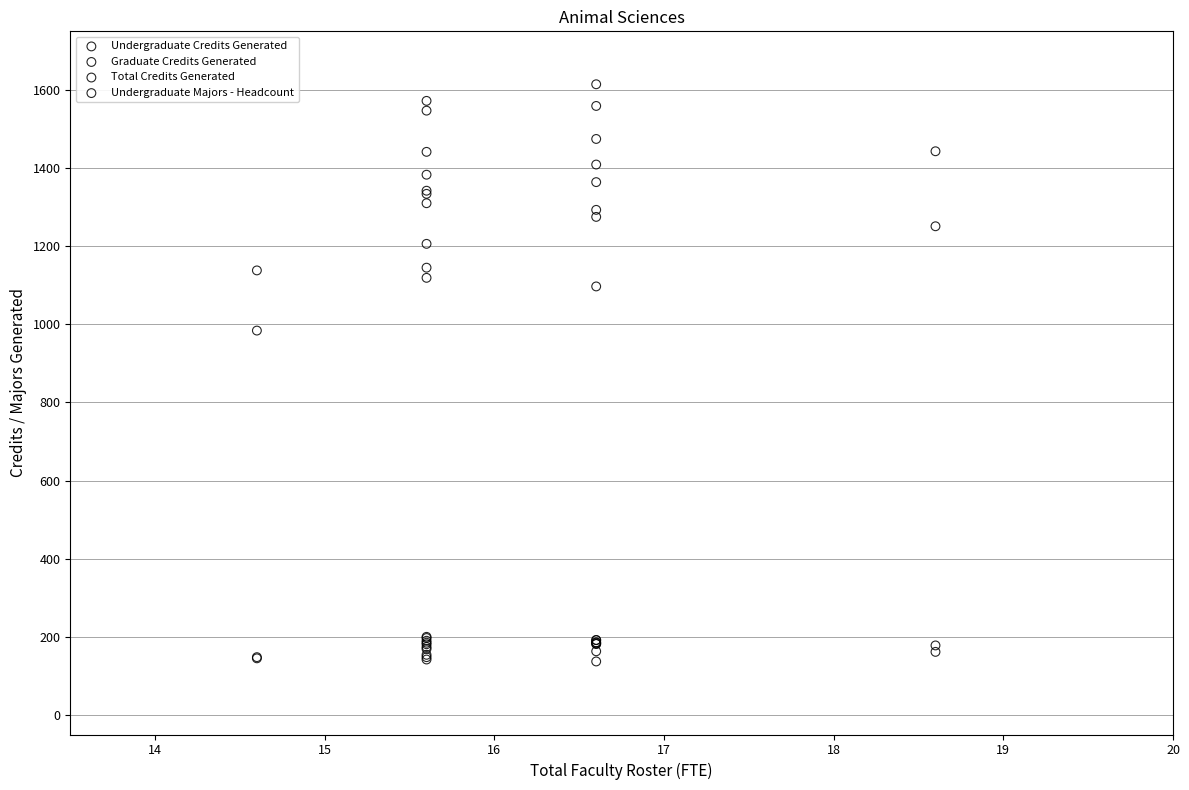

What are all the series names shown in the legend?

Undergraduate Credits Generated, Graduate Credits Generated, Total Credits Generated, Undergraduate Majors - Headcount